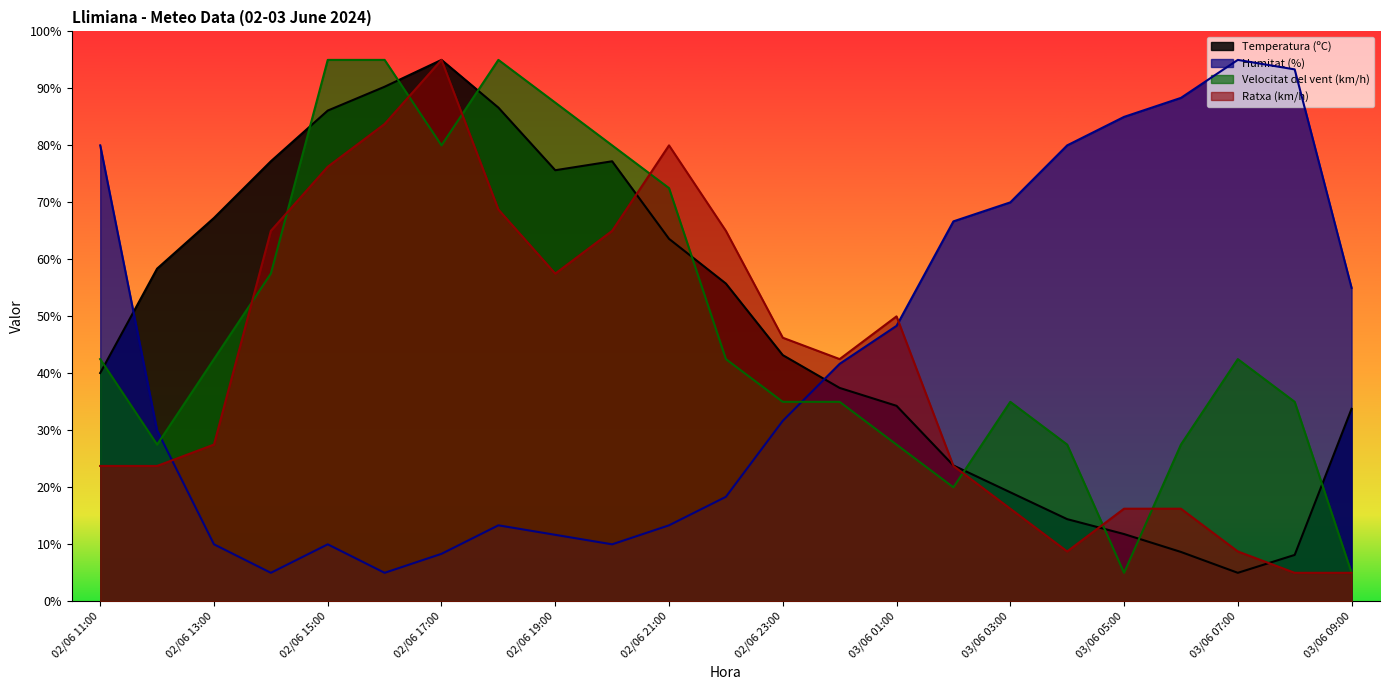

The value of Ratxa (km/h) at 02/06 19:00 is 57.5. True or false?

True